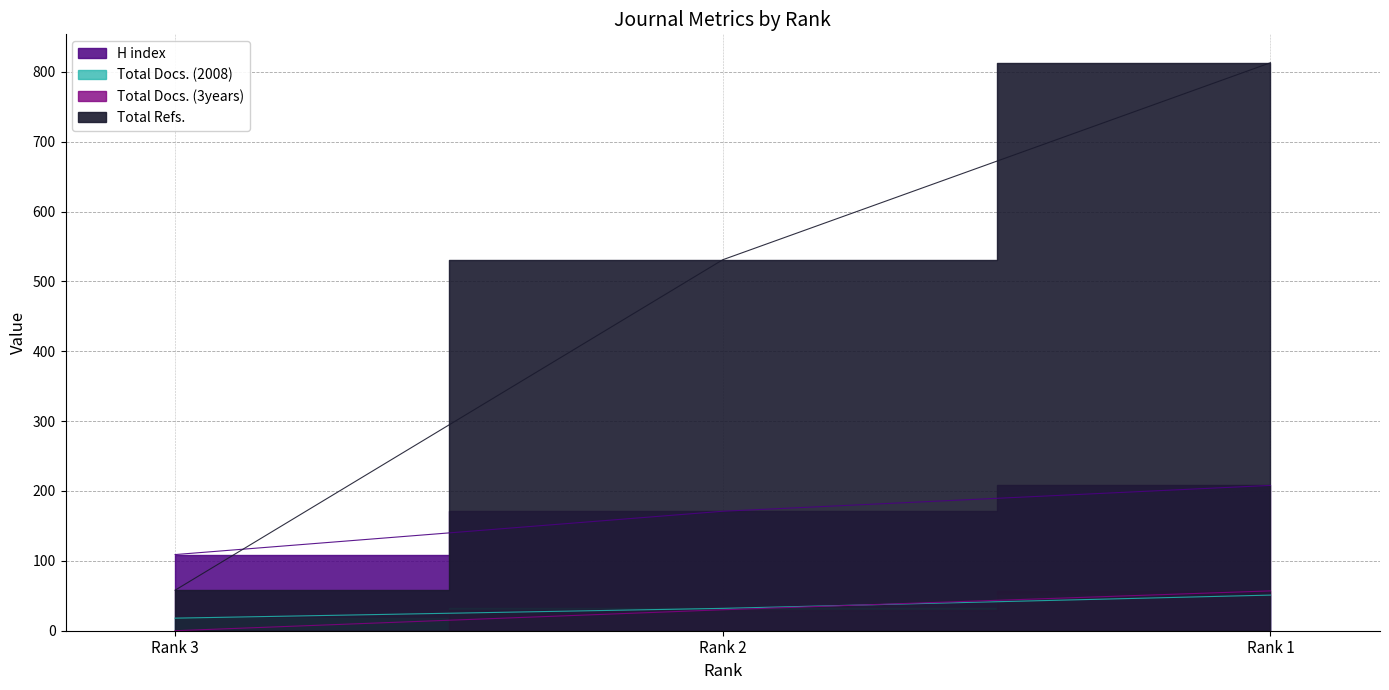

How many values in the H index series exceed 171?

1